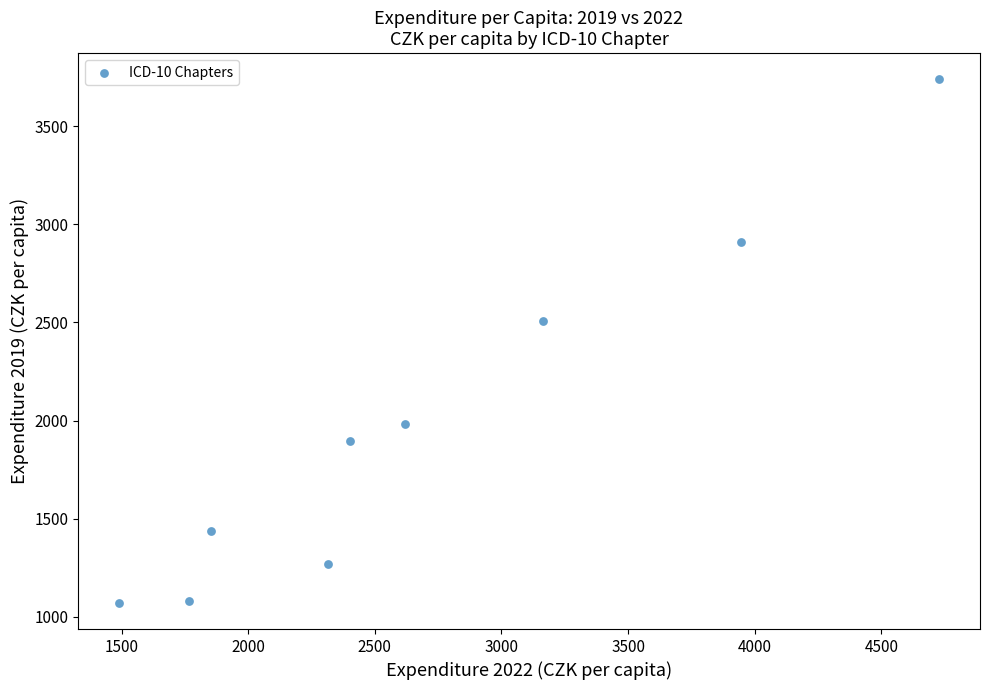

What is the average X value?

2698.1